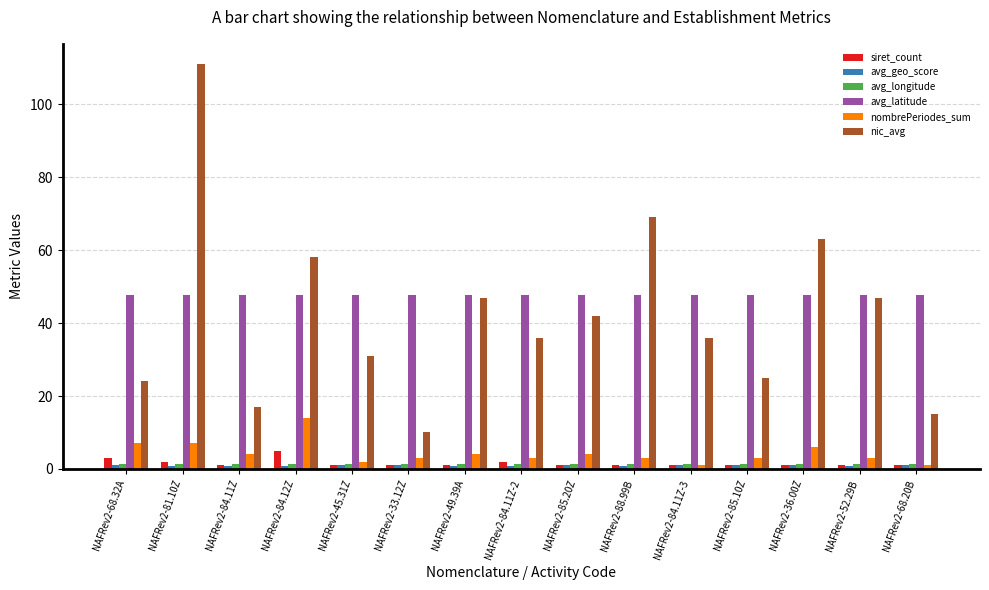

Is the value of nic_avg at NAFRev2-81.10Z greater than the value of avg_latitude at NAFRev2-45.31Z?

Yes